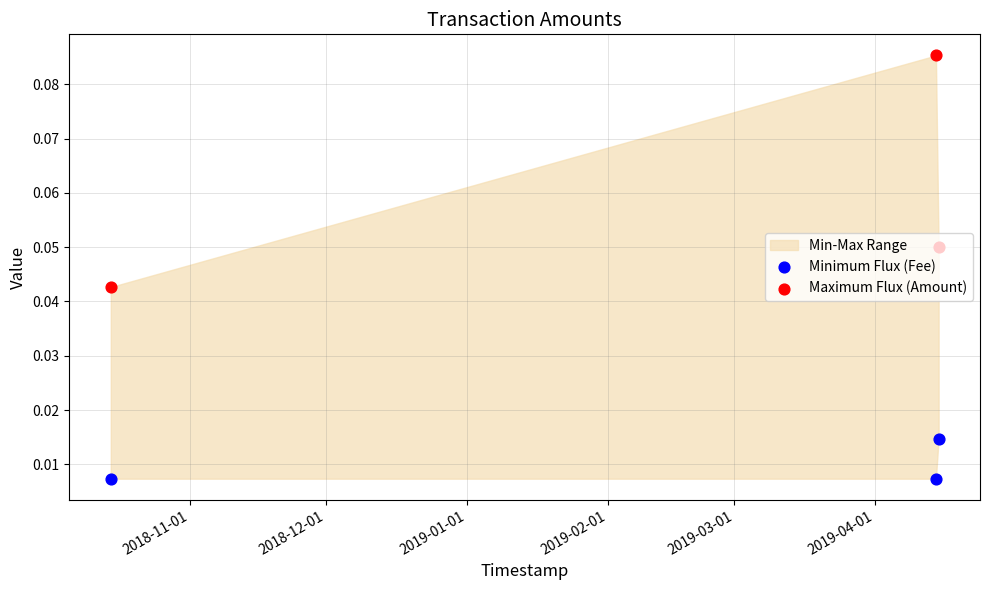

What is the total value across all series at 2018-12-01?

0.1